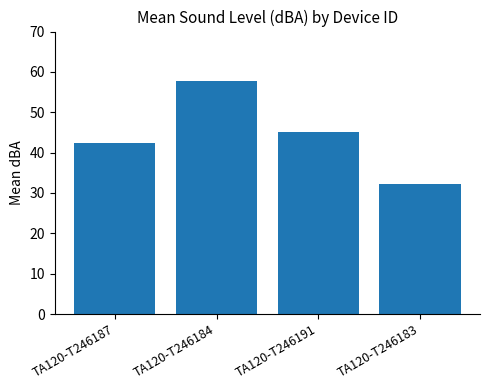

Approximately how many times larger is the value at TA120-T246187 compared to TA120-T246184?

0.7